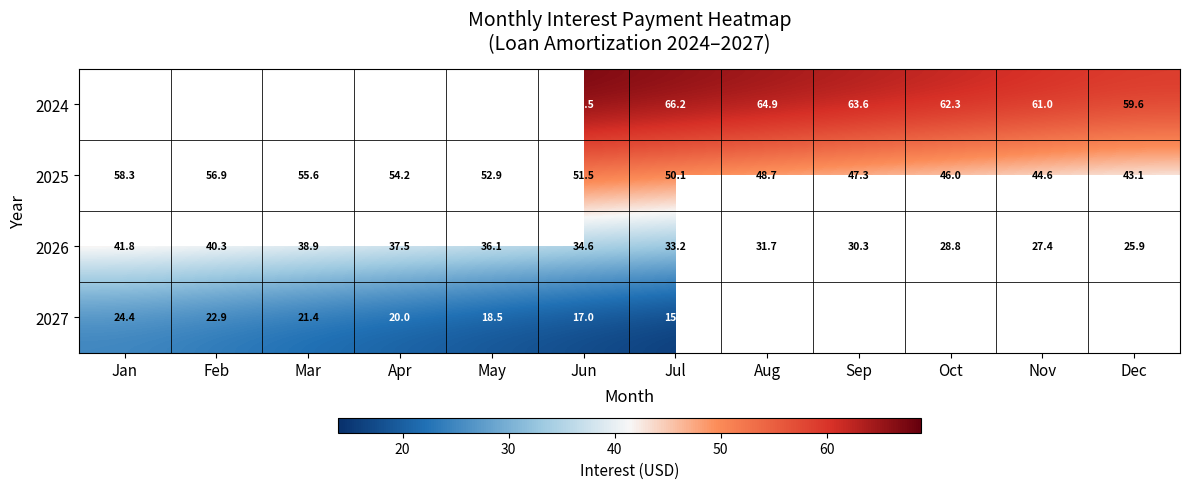

At which label does 2026 reach its minimum?

Dec